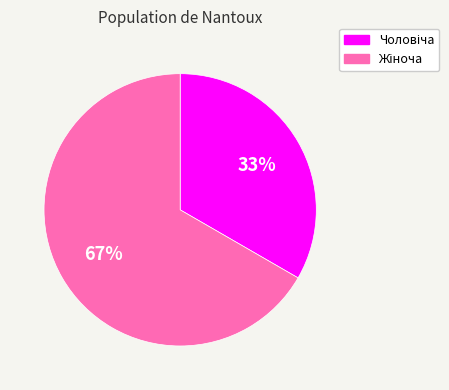

Does any single category account for the majority?

Yes